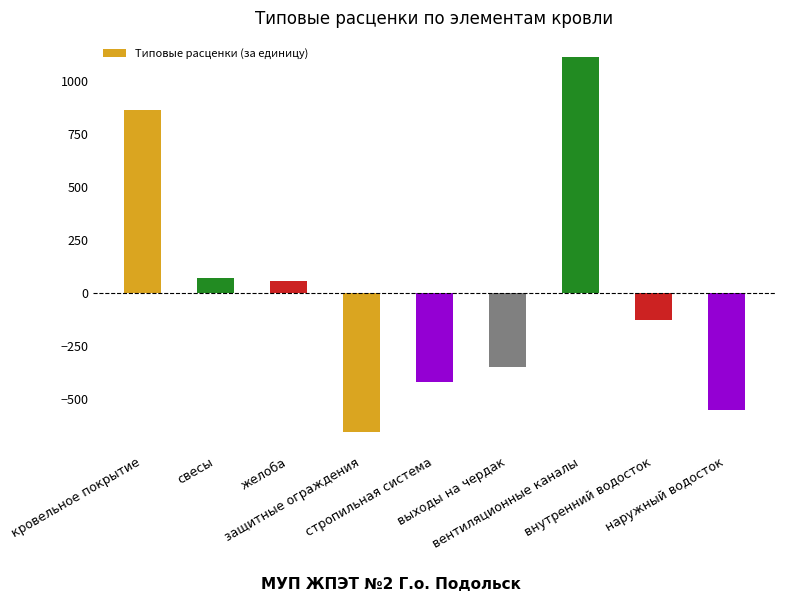

Which has a higher value, защитные ограждения or желоба?

желоба